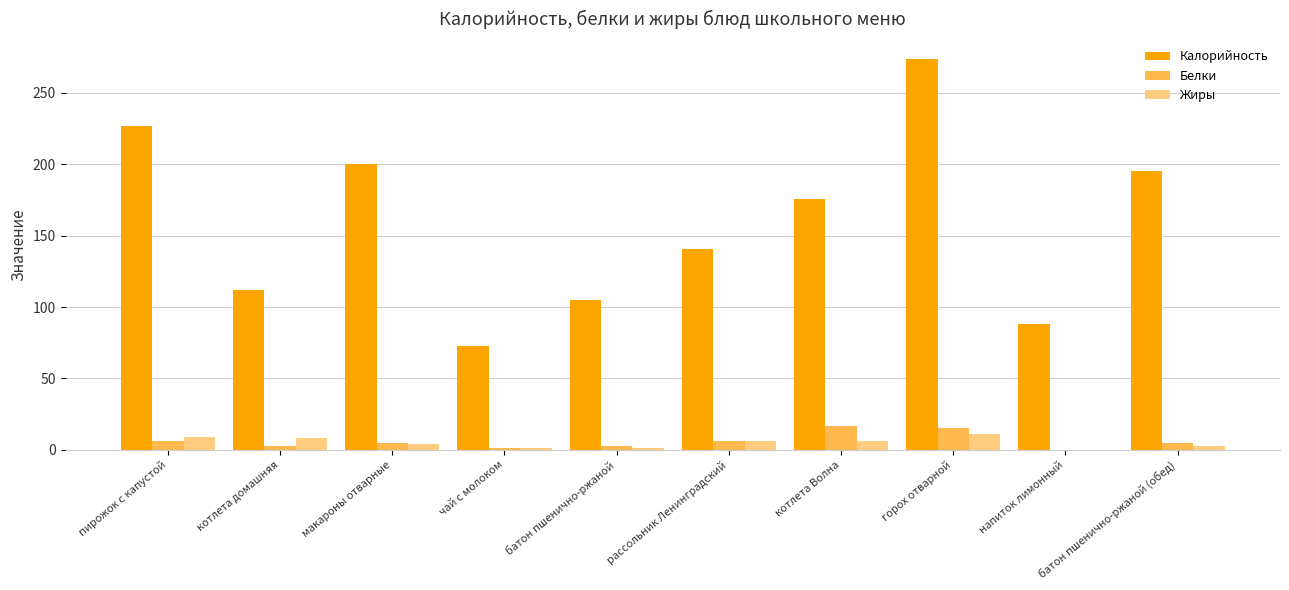

How many data points does each series have?

10